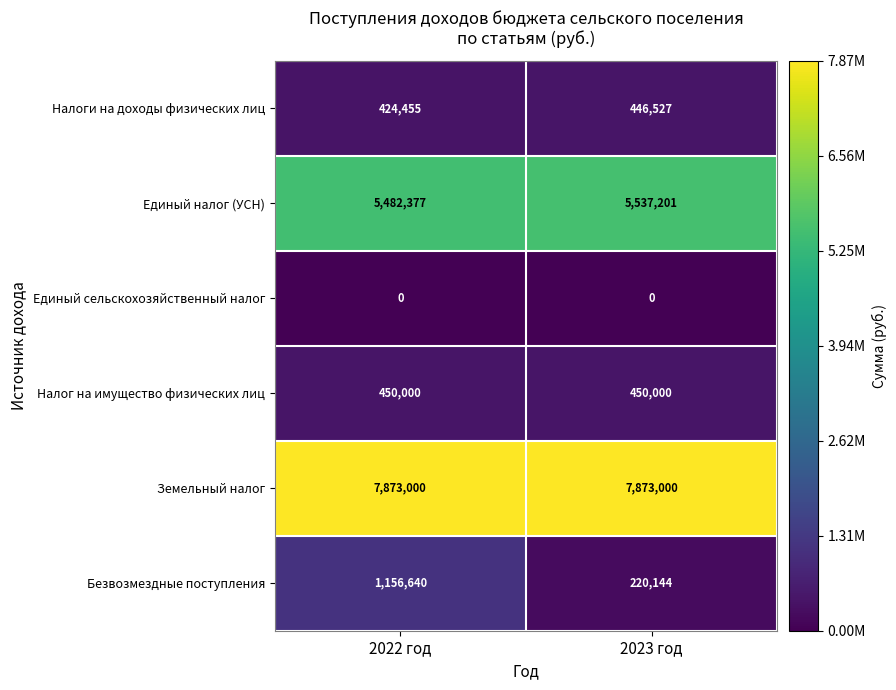

The Налоги на доходы физических лиц series shows 424455 at 2022 год. True or false?

True